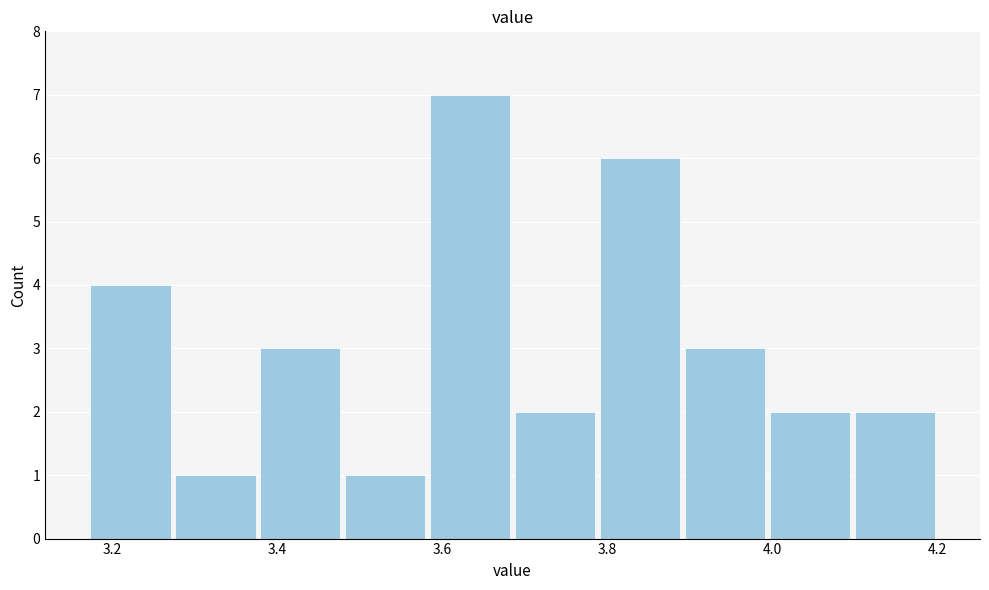

How tall is the bar that spans 4.10 to 4.20 on the x-axis? Neither the bar edges nor the heights are printed on the chart, so give them approximately, as read against the axes.

2